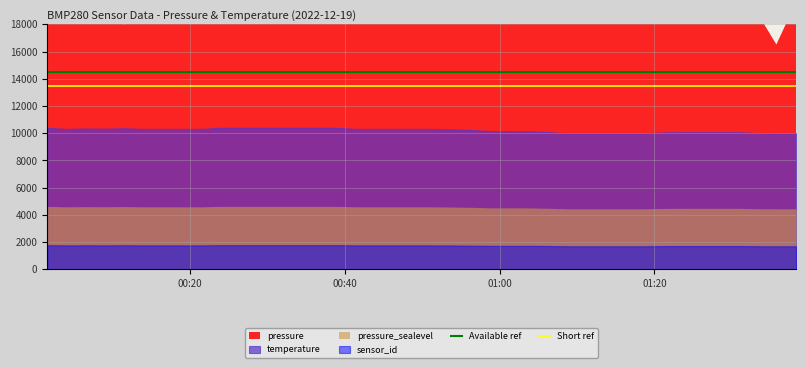

What value does the Short ref series have at 00:40?

13500